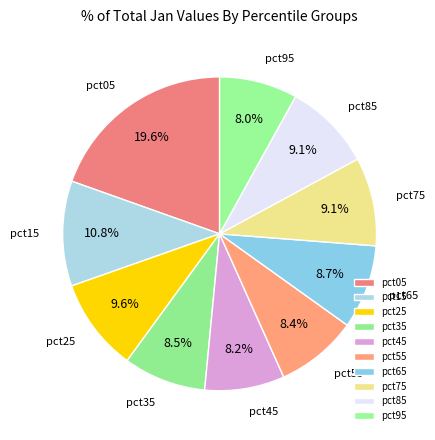

Is pct95 the majority of the pie?

No